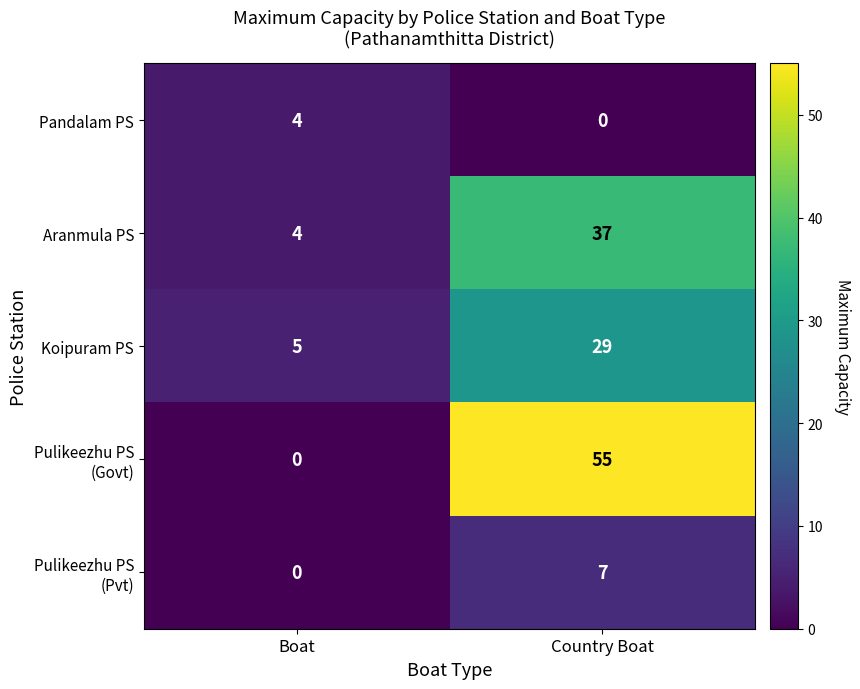

At which label does Koipuram PS reach its minimum?

Boat